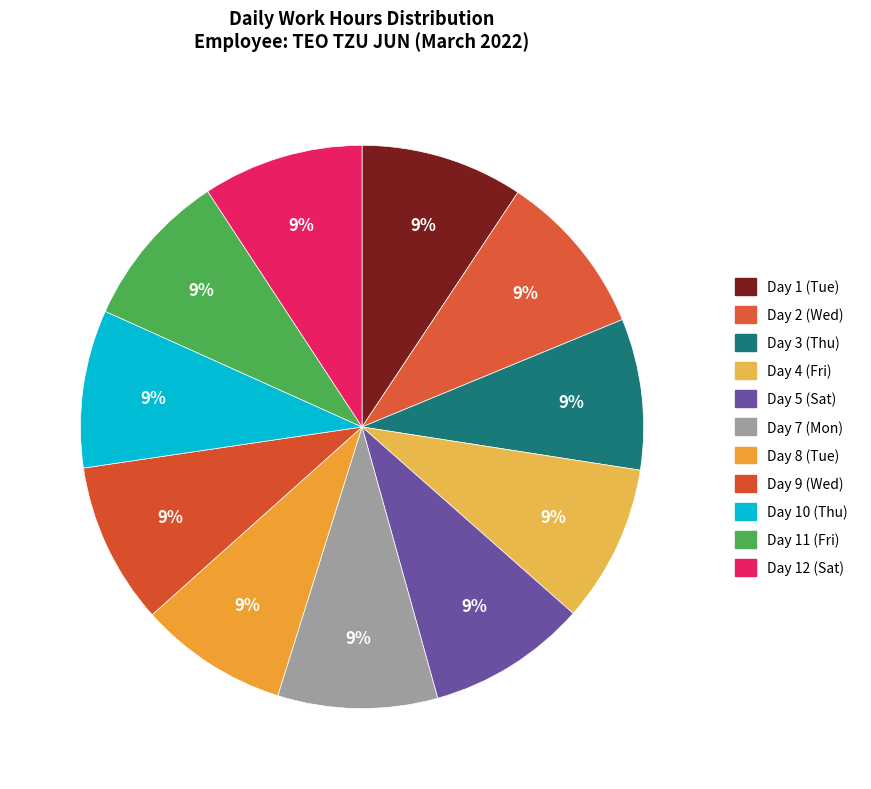

How many slices are in this pie chart?

11